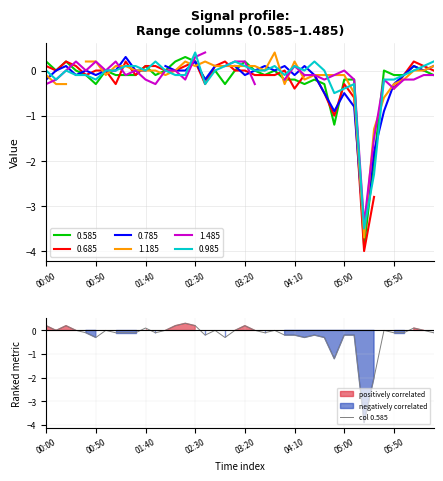

Is it true that the value at 33 is -0.7?

False